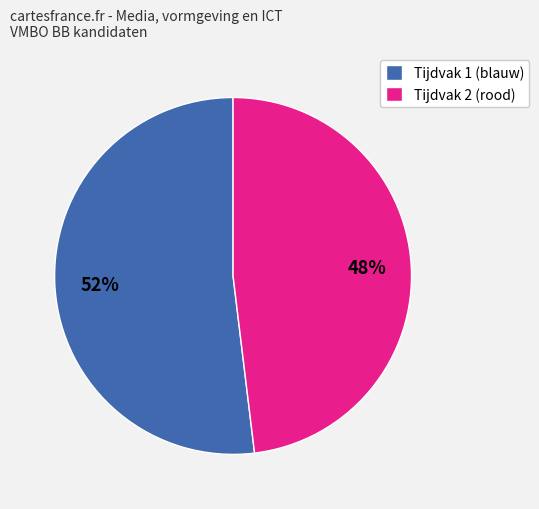

True or false: Tijdvak 2 (rood) accounts for 48% of the total.

True